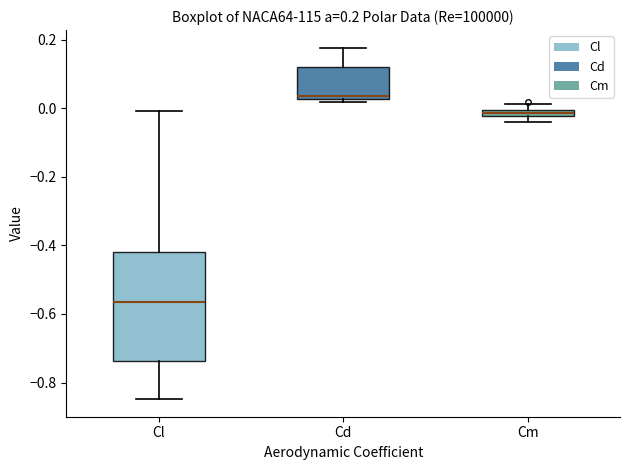

Which box has the highest median line?

Cd